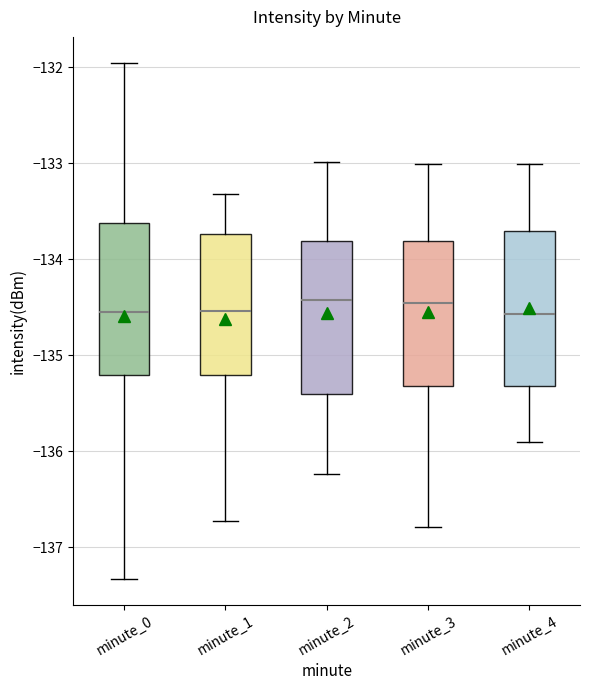

Reading left to right, transcribe this box plot: for each box, give where its median line is, the range the box spans, and where its two whiskers end, as read against the y-axis. The values are not printed on the chart, so give them approximately, as read against the axis.

minute_0: median -134.6, box -135.2 to -133.6, whiskers -137.3 to -132.0
minute_1: median -134.5, box -135.2 to -133.7, whiskers -136.7 to -133.3
minute_2: median -134.4, box -135.4 to -133.8, whiskers -136.2 to -133.0
minute_3: median -134.5, box -135.3 to -133.8, whiskers -136.8 to -133.0
minute_4: median -134.6, box -135.3 to -133.7, whiskers -135.9 to -133.0